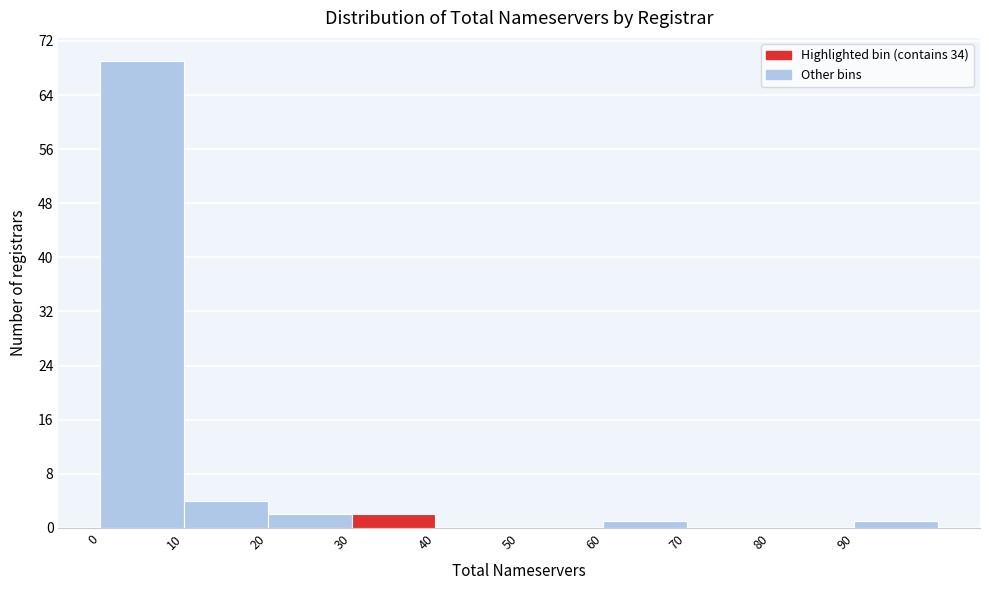

What is the height of the bar covering 10 to 20 on the x-axis? The values are not printed on the chart, so give them approximately, as read against the axis.

4